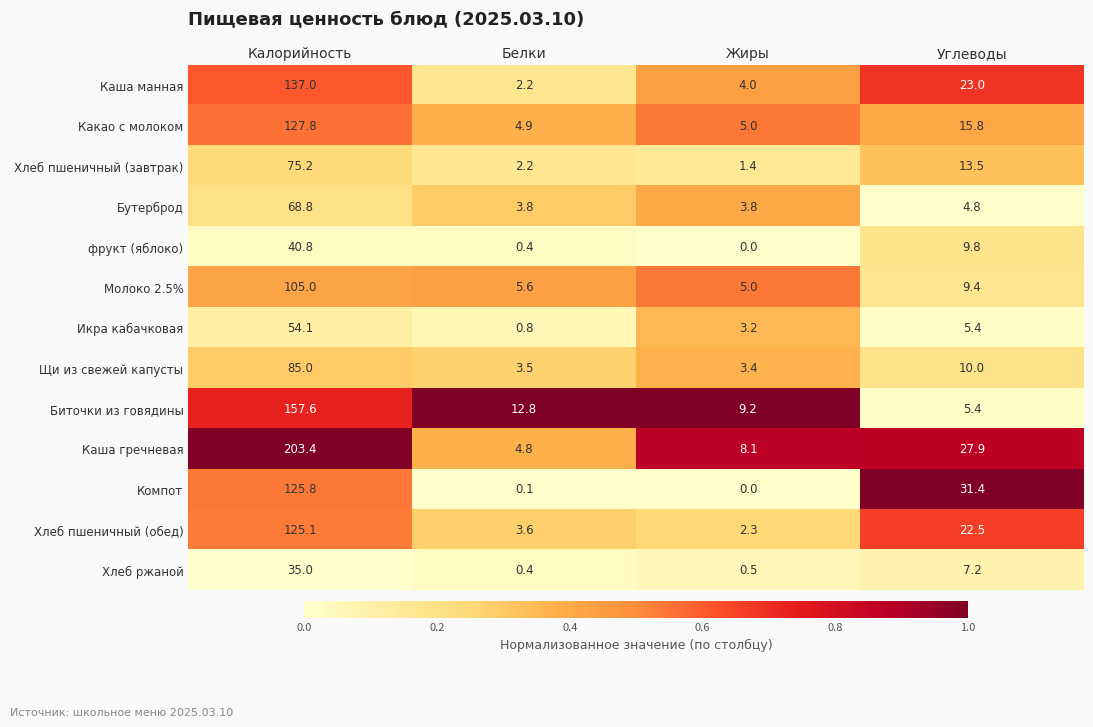

Which label corresponds to the largest value in the chart?

Калорийность